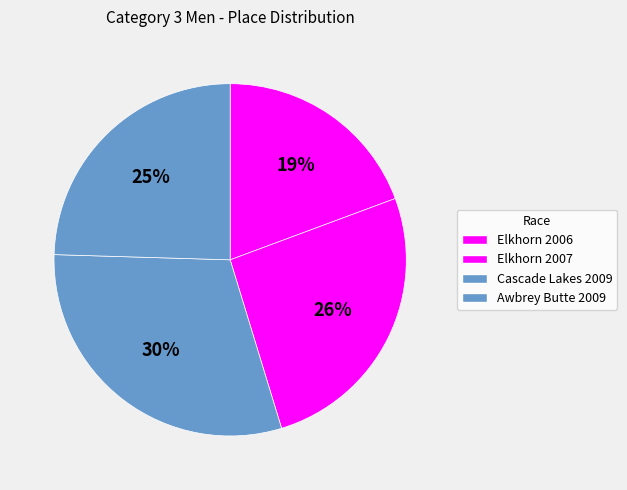

The Elkhorn 2006 slice represents 19% of the pie. True or false?

True